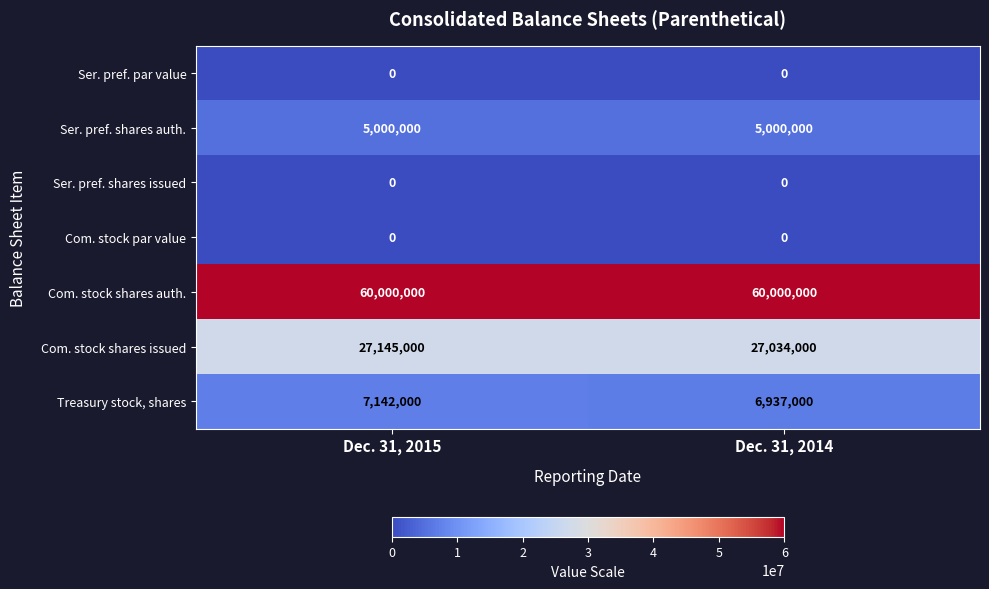

The value of Ser. pref. shares auth. at Dec. 31, 2014 is 5000000. True or false?

True